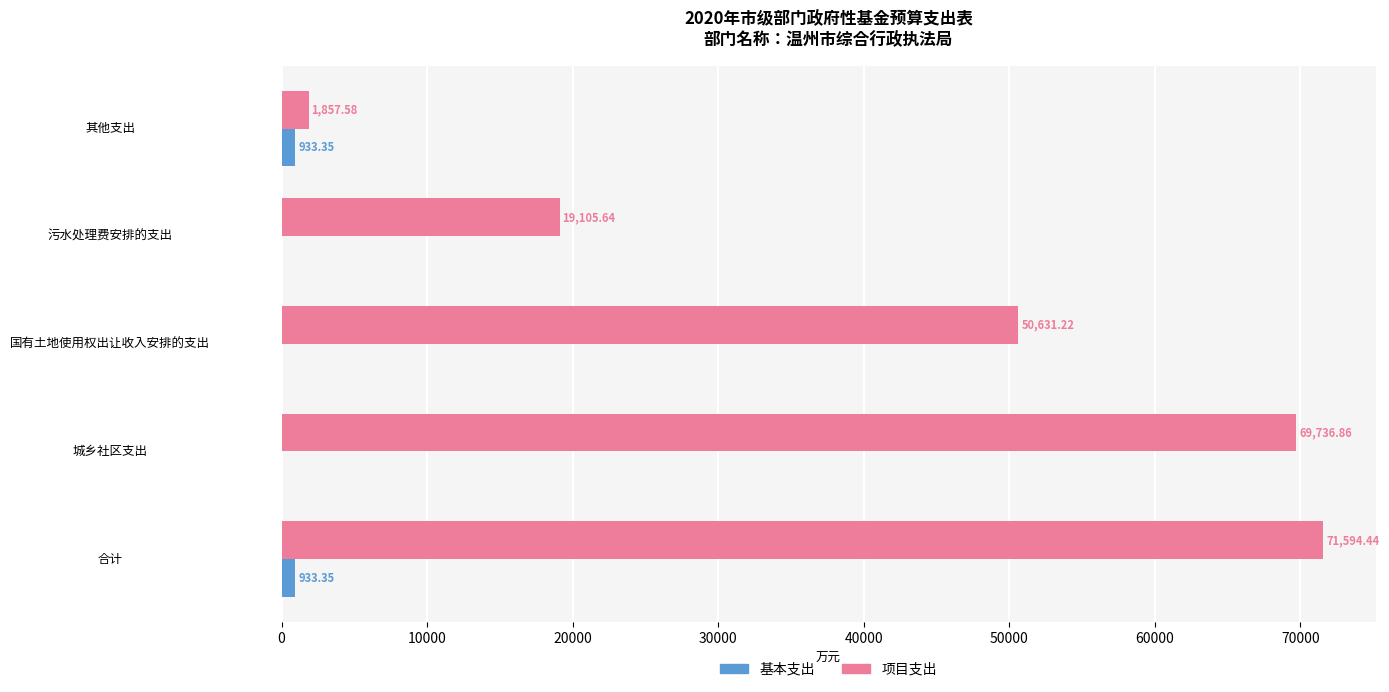

Which series changed the most between 合计 and 污水处理费安排的支出?

项目支出